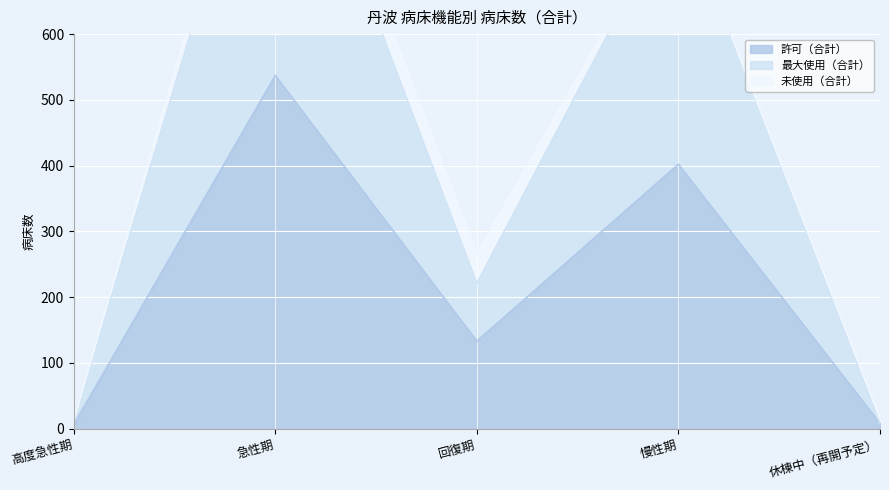

The value of 許可（合計） at 慢性期 is 402. True or false?

True